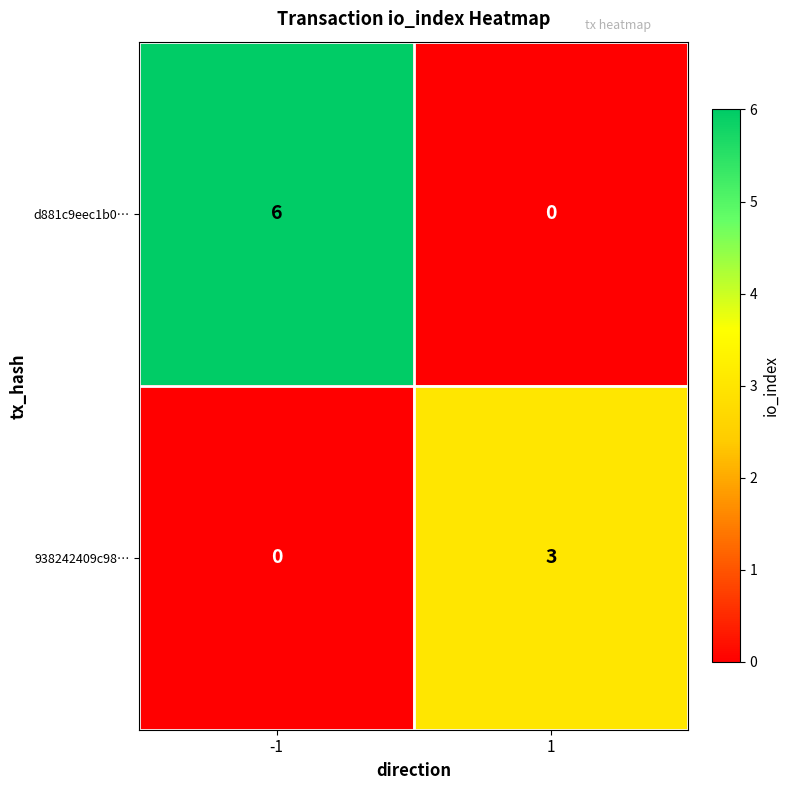

What is the difference between the highest and lowest values at -1?

6